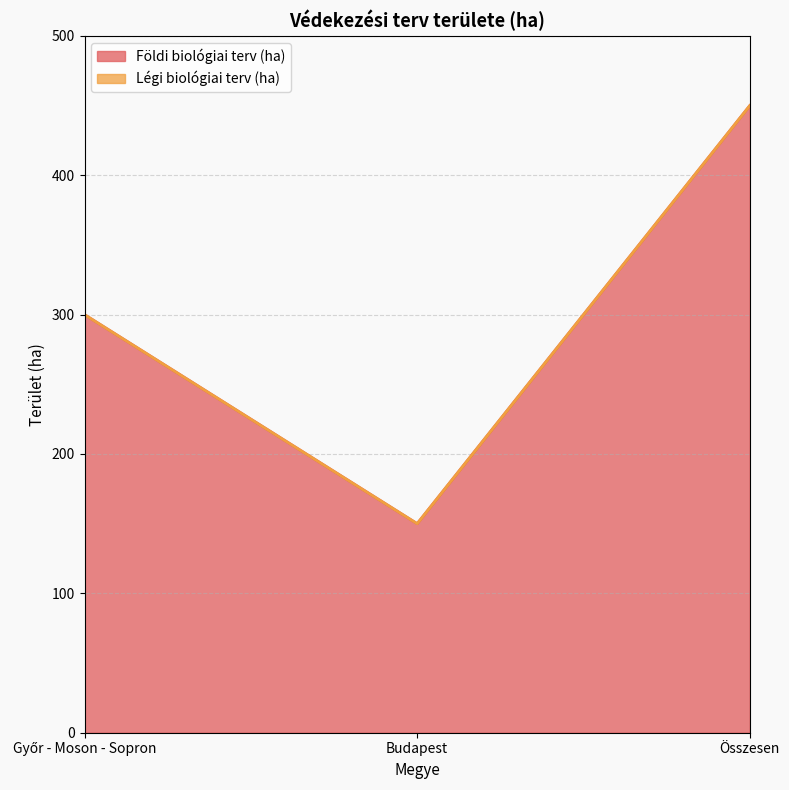

How many lines are shown in the chart?

2